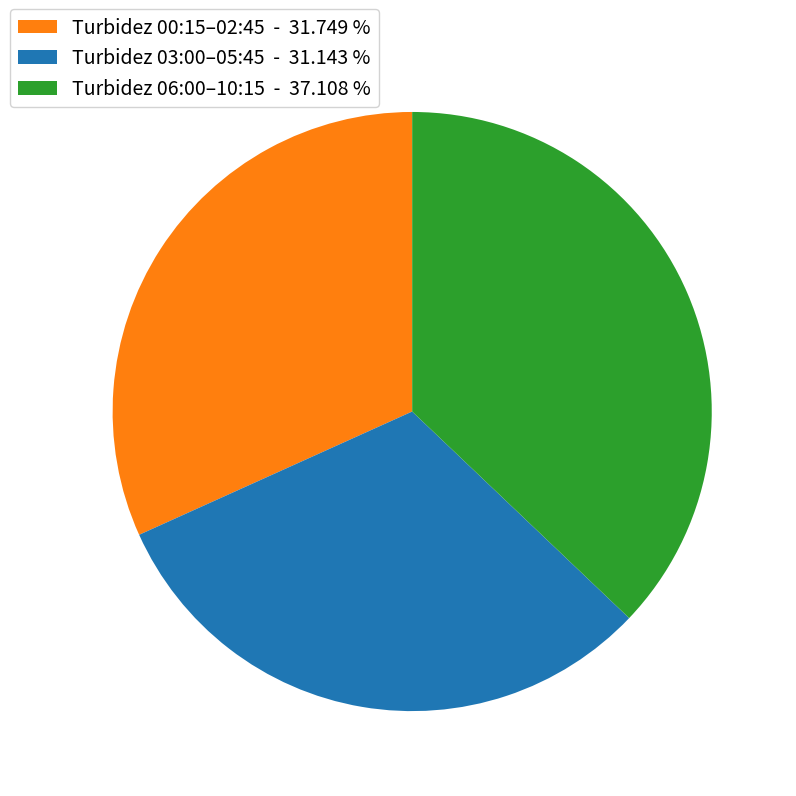

Is there a majority slice in this chart?

No